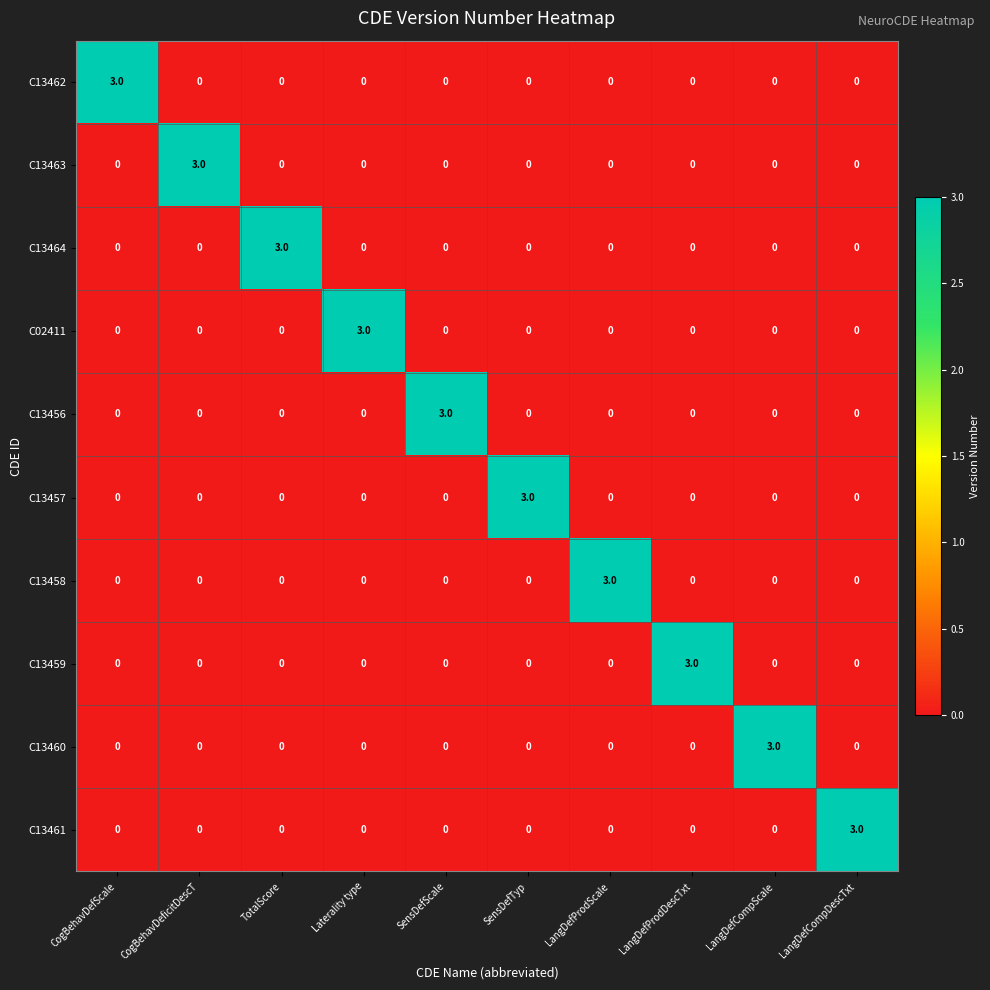

What is the difference between the highest and lowest values at CogBehavDefScale?

3